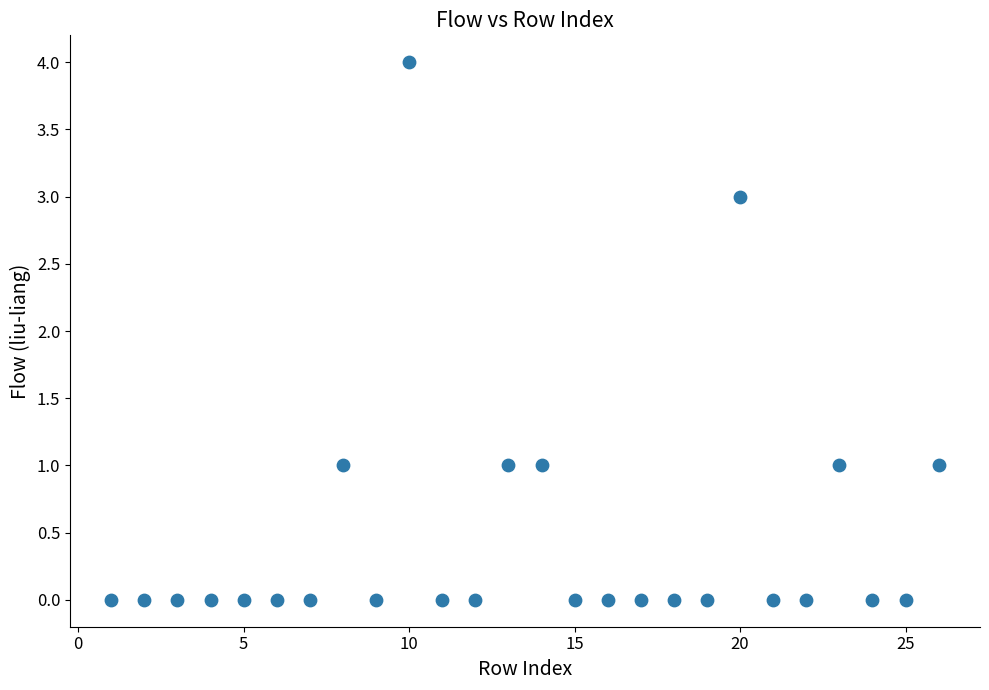

What is the range of X values (max minus min)?

25